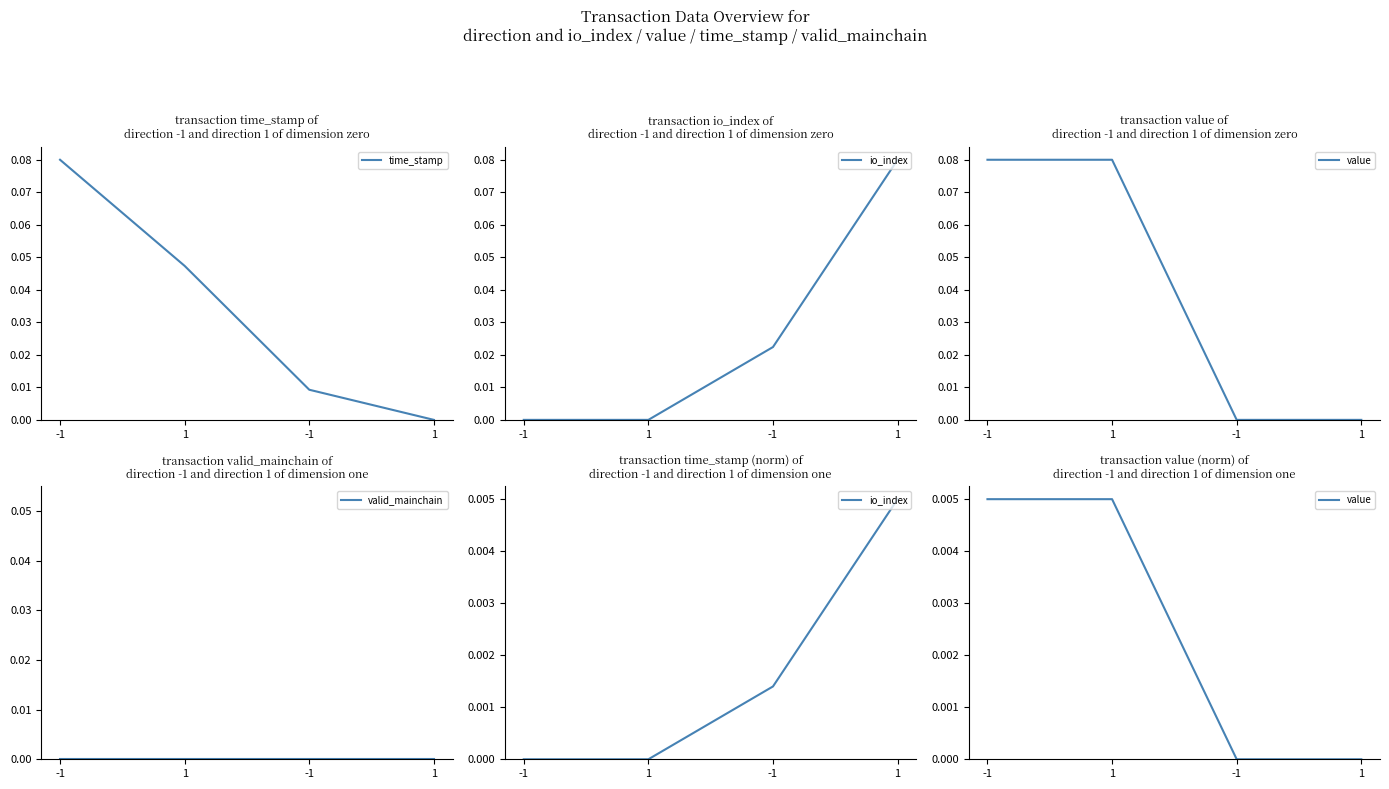

What is the total value across all series at -1?

0.1